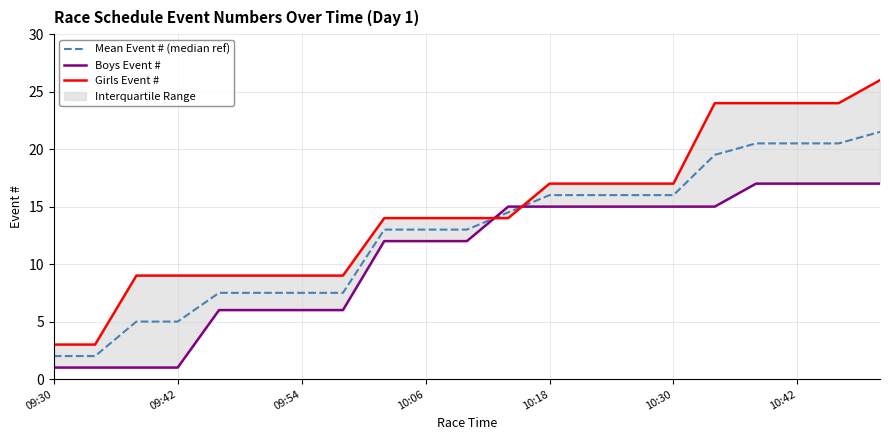

The Boys Event # series shows 15.0 at 13. True or false?

True